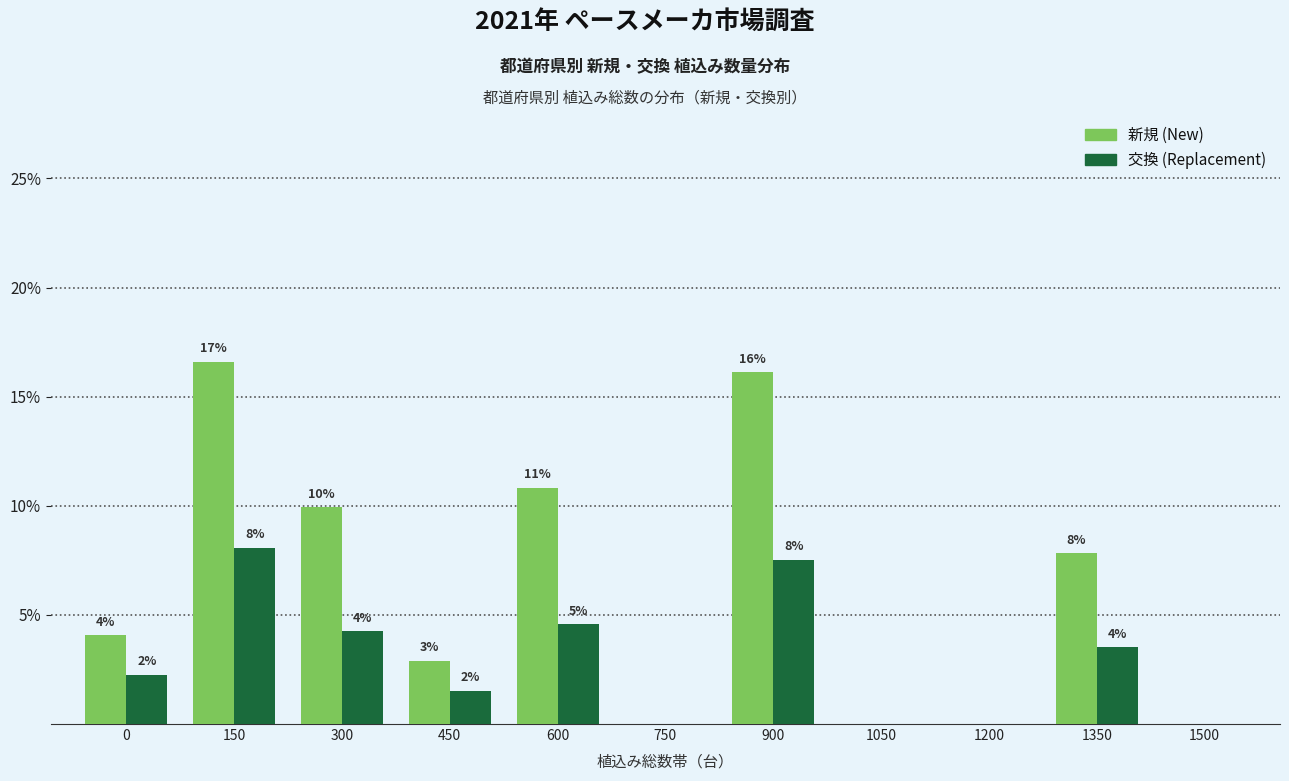

How many groups of bars are there?

11